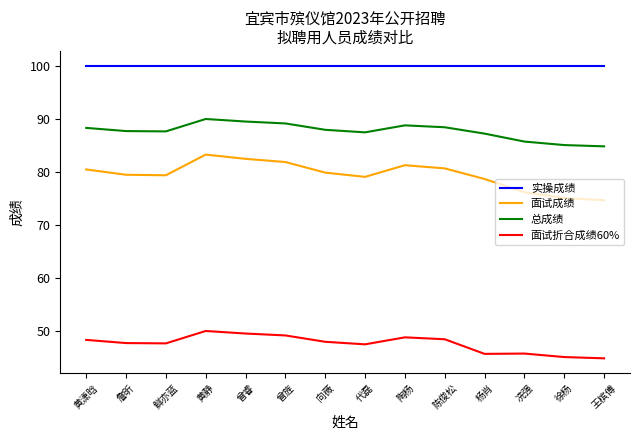

What position from the right is 黄静?

11